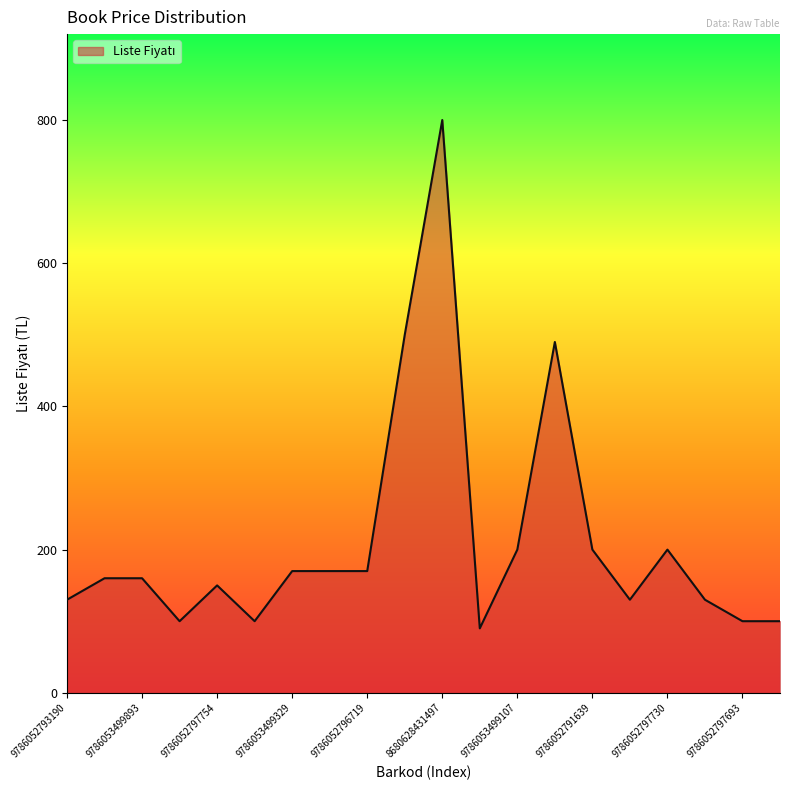

What is the smallest value displayed?

90